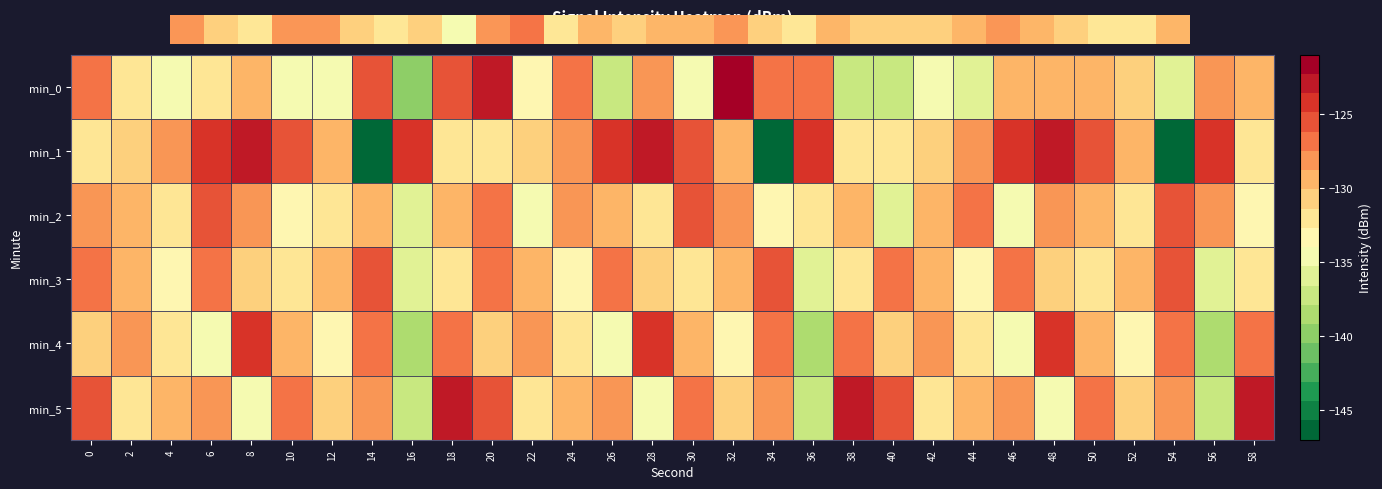

Reading left to right, transcribe all the data shown in this chart.

min_0: 0=-126.4	2=-131.9	4=-134.2	6=-131.5	8=-129.7	10=-134.4	12=-134.9	14=-126.0	16=-139.6	18=-125.4	20=-122.4	22=-133.6	24=-127.2	26=-137.8	28=-128.3	30=-134.0	32=-121.5	34=-127.3	36=-127.4	38=-137.4	40=-136.6	42=-134.3	44=-136.5	46=-129.3	48=-129.2	50=-129.2	52=-130.4	54=-135.7	56=-128.5	58=-129.5
min_1: 0=-131.5	2=-130.5	4=-127.7	6=-124.2	8=-122.6	10=-125.5	12=-129.2	14=-146.7	16=-124.8	18=-132.3	20=-131.5	22=-130.5	24=-127.7	26=-124.2	28=-122.6	30=-125.5	32=-129.2	34=-146.7	36=-124.8	38=-132.3	40=-131.5	42=-130.5	44=-127.7	46=-124.2	48=-122.6	50=-125.5	52=-129.2	54=-146.7	56=-124.8	58=-132.3
min_2: 0=-128.5	2=-130.1	4=-132.3	6=-125.7	8=-127.9	10=-133.2	12=-131.6	14=-128.8	16=-135.4	18=-129.3	20=-126.7	22=-134.1	24=-128.5	26=-130.1	28=-132.3	30=-125.7	32=-127.9	34=-133.2	36=-131.6	38=-128.8	40=-135.4	42=-129.3	44=-126.7	46=-134.1	48=-128.5	50=-130.1	52=-132.3	54=-125.7	56=-127.9	58=-133.2
min_3: 0=-127.3	2=-129.8	4=-133.5	6=-126.4	8=-130.2	10=-132.7	12=-128.9	14=-125.6	16=-136.1	18=-131.4	20=-127.3	22=-129.8	24=-133.5	26=-126.4	28=-130.2	30=-132.7	32=-128.9	34=-125.6	36=-136.1	38=-131.4	40=-127.3	42=-129.8	44=-133.5	46=-126.4	48=-130.2	50=-132.7	52=-128.9	54=-125.6	56=-136.1	58=-131.4
min_4: 0=-130.6	2=-128.3	4=-131.9	6=-135.2	8=-124.8	10=-129.7	12=-133.4	14=-127.1	16=-138.2	18=-126.5	20=-130.6	22=-128.3	24=-131.9	26=-135.2	28=-124.8	30=-129.7	32=-133.4	34=-127.1	36=-138.2	38=-126.5	40=-130.6	42=-128.3	44=-131.9	46=-135.2	48=-124.8	50=-129.7	52=-133.4	54=-127.1	56=-138.2	58=-126.5
min_5: 0=-125.9	2=-132.4	4=-129.6	6=-127.8	8=-134.6	10=-126.3	12=-130.8	14=-128.4	16=-137.1	18=-123.5	20=-125.9	22=-132.4	24=-129.6	26=-127.8	28=-134.6	30=-126.3	32=-130.8	34=-128.4	36=-137.1	38=-123.5	40=-125.9	42=-132.4	44=-129.6	46=-127.8	48=-134.6	50=-126.3	52=-130.8	54=-128.4	56=-137.1	58=-123.5